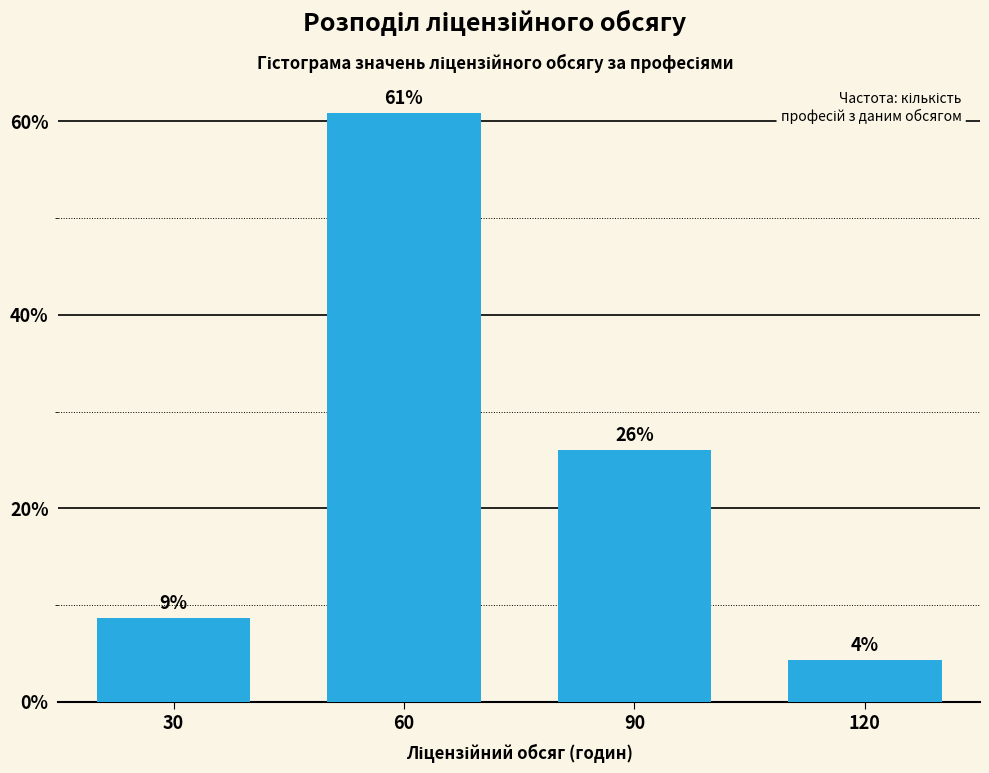

What is the sum of all values?

100.0